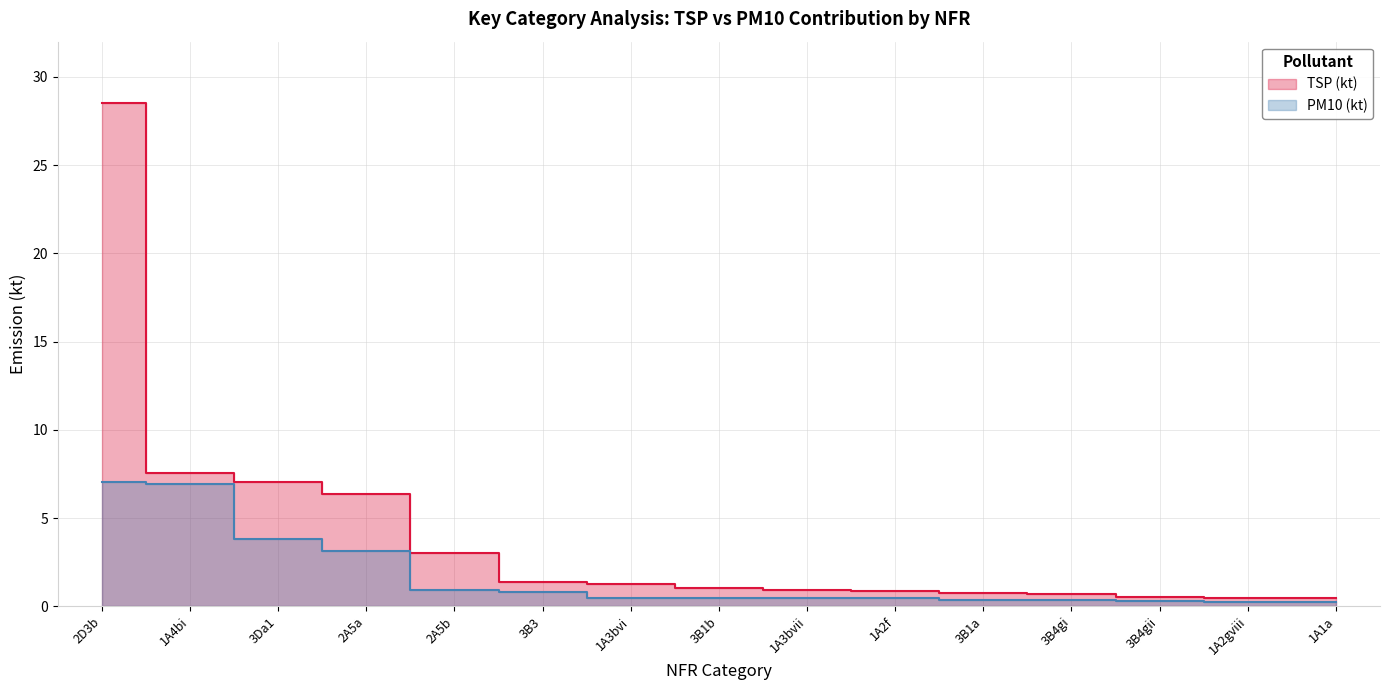

What is the spread (max minus min) of values at 3B1b?

0.6